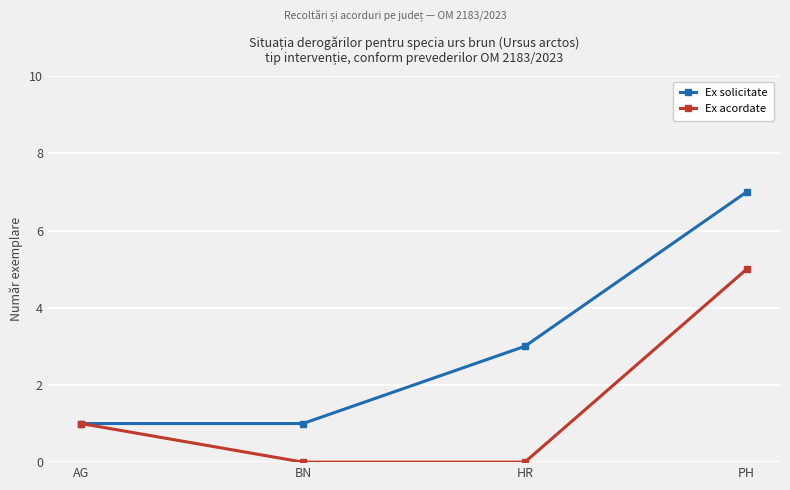

How many values in the Ex solicitate series are below 3?

2